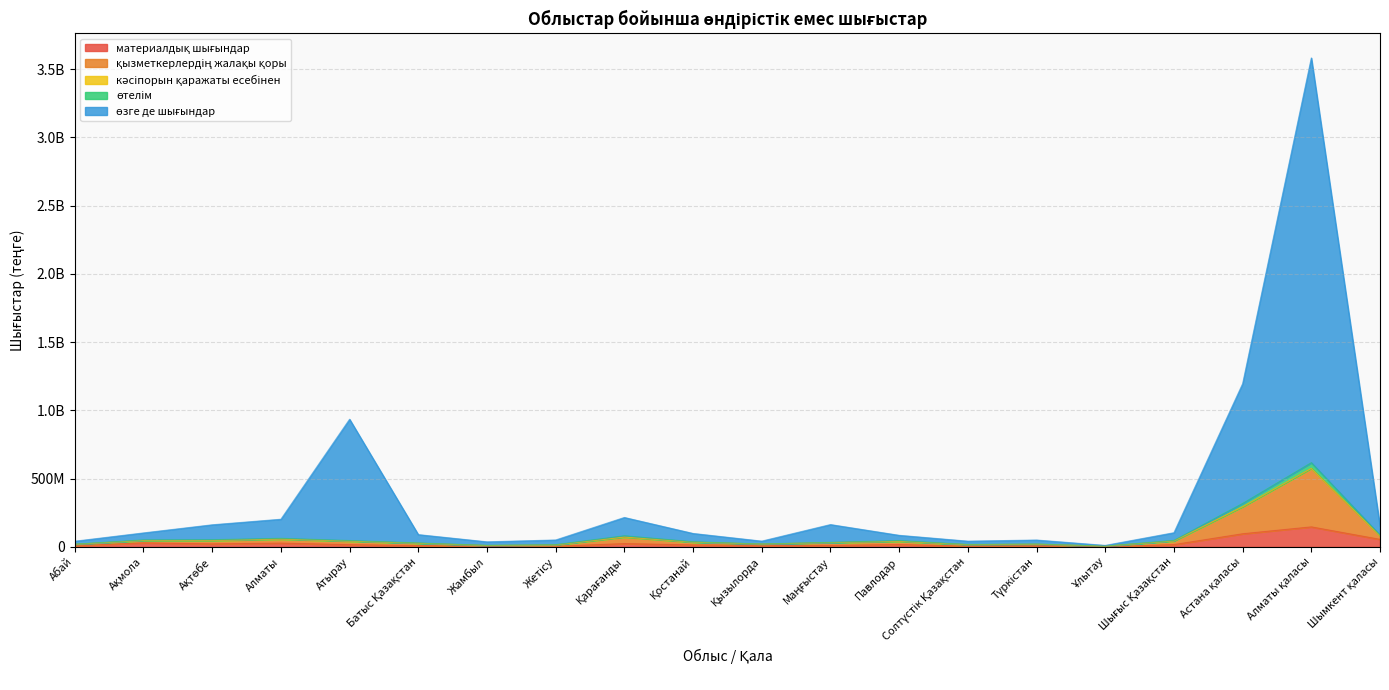

True or false: материалдық шығындар and қызметкерлердің жалақы қоры intersect in this chart.

False